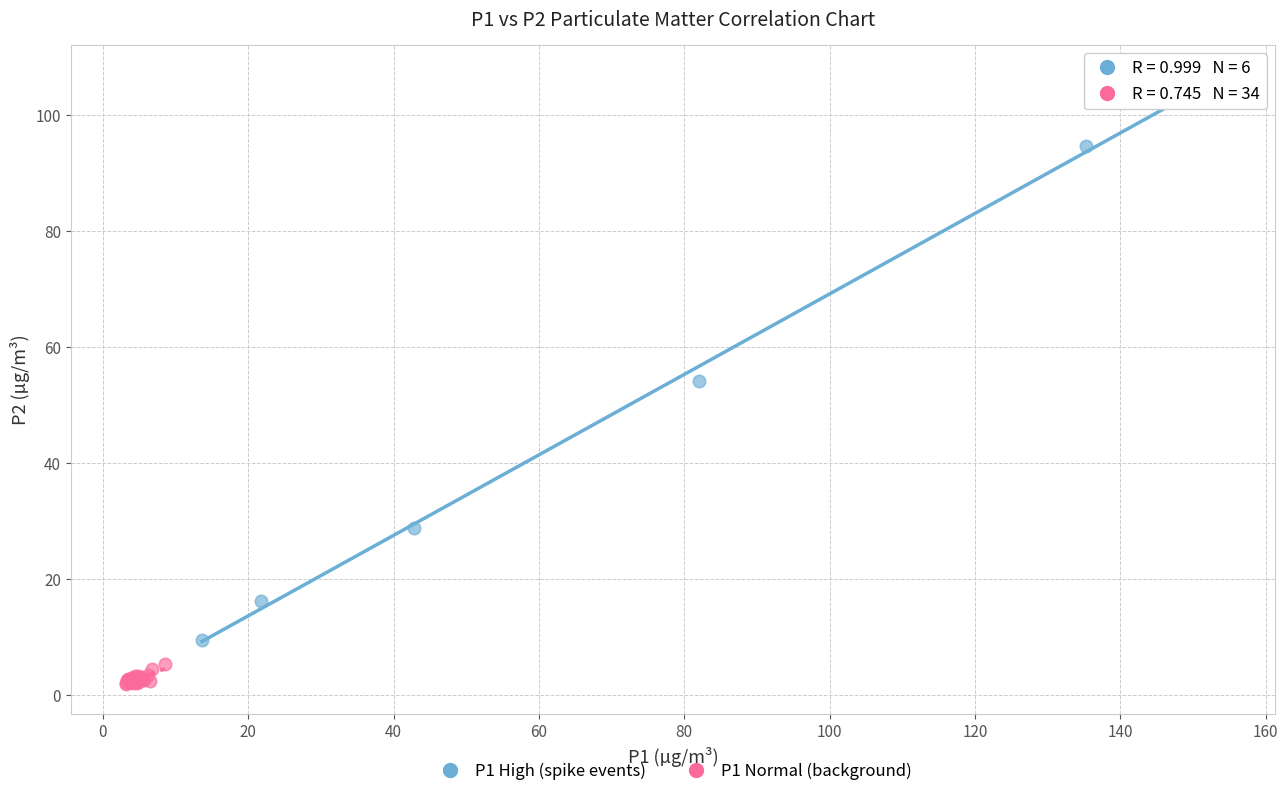

What are all the series names shown in the legend?

P1 High (spike events), P1 Normal (background)